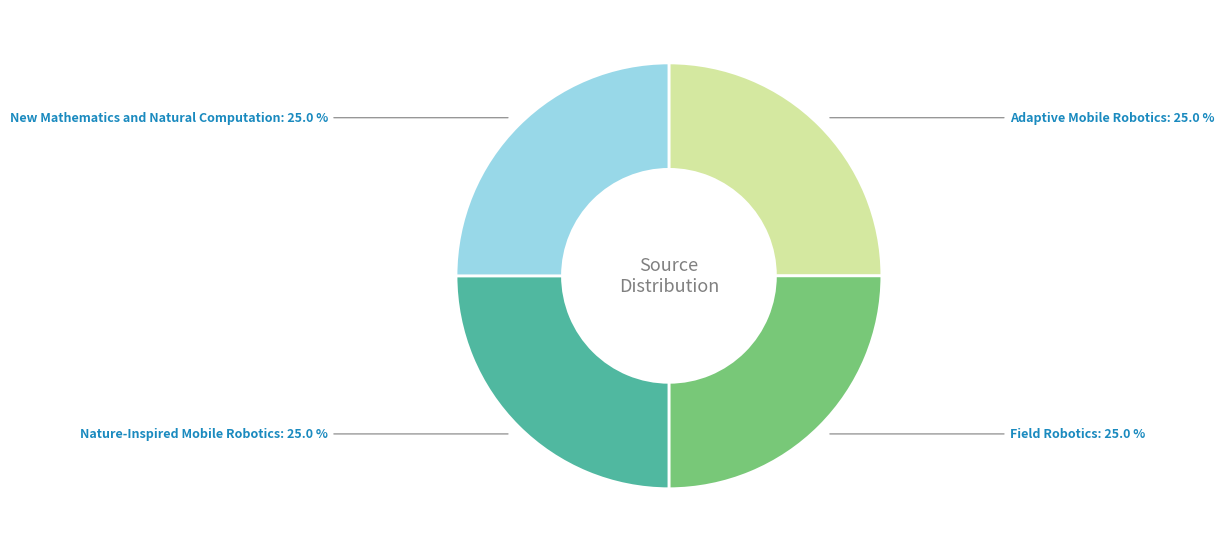

Count the number of slices in the pie.

4